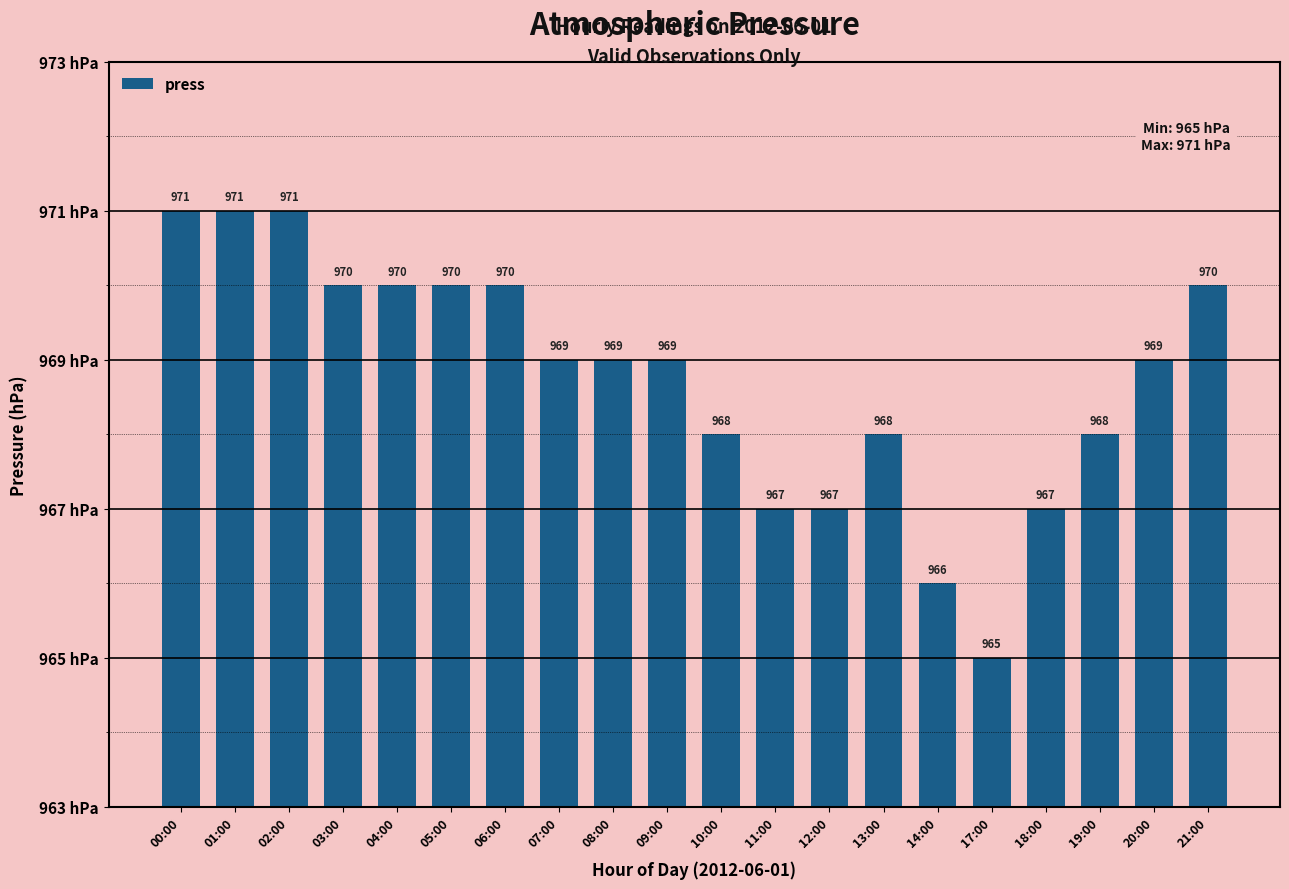

What is the approximate value at 11:00?

967